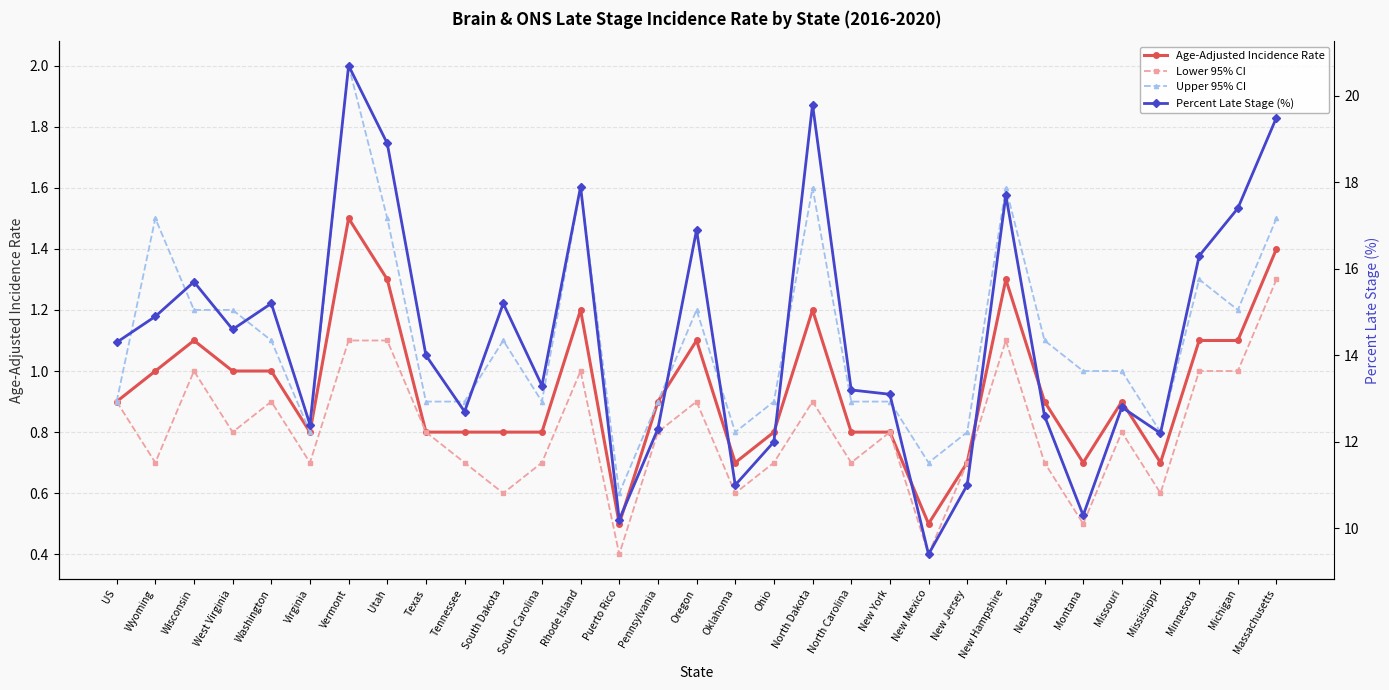

At how many categories does at least one series exceed 4?

31